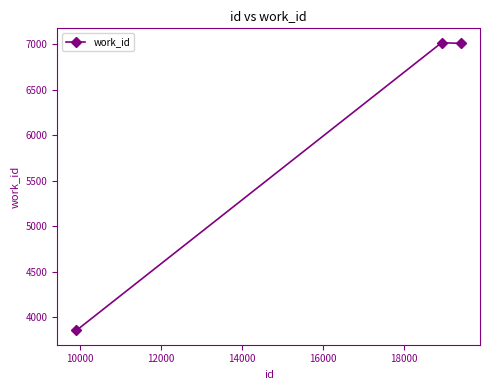

Count the number of categories in the chart.

3